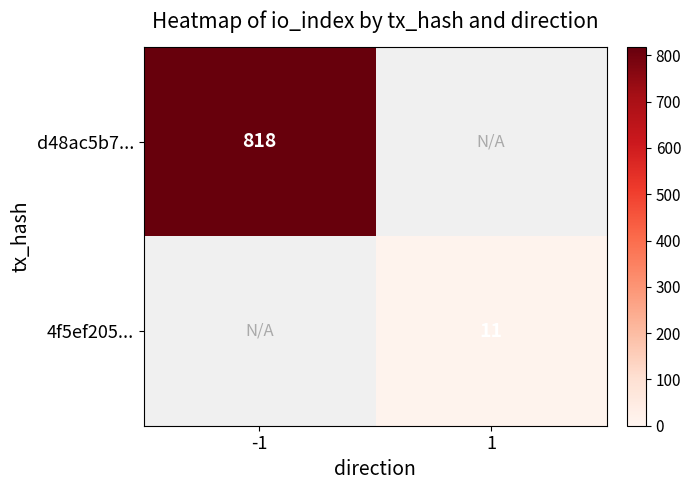

True or false: d48ac5b7... has a value of 1305 at -1.

False